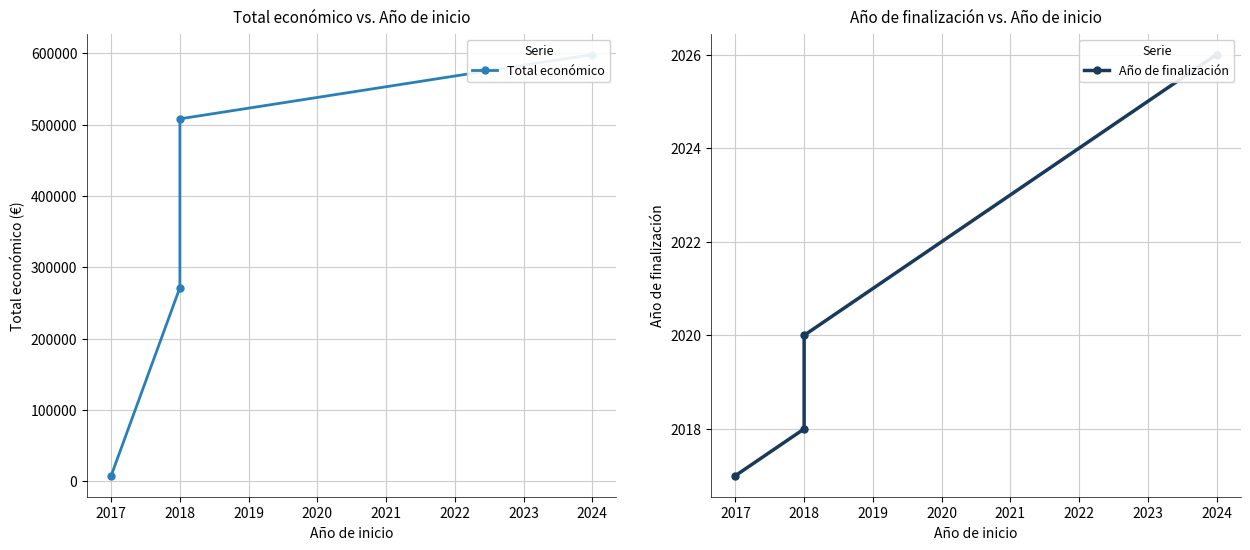

Which series has the largest total across all categories?

Total económico